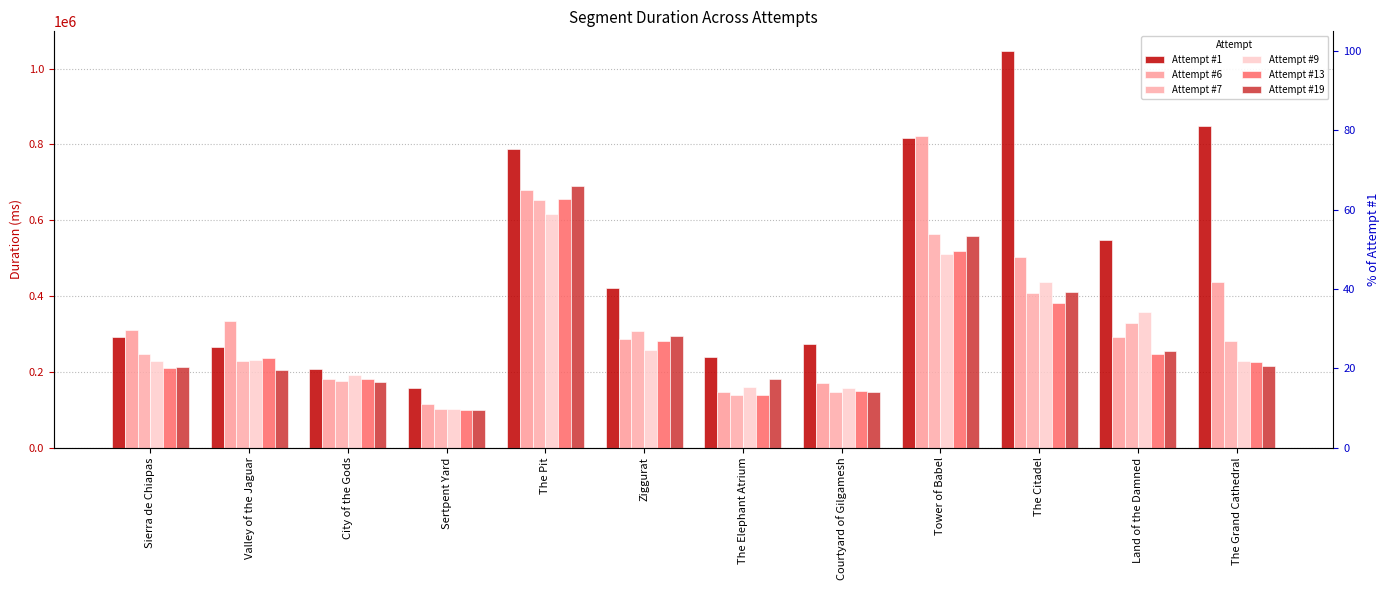

Is it true that Attempt #6 equals 501924 at The Citadel?

True